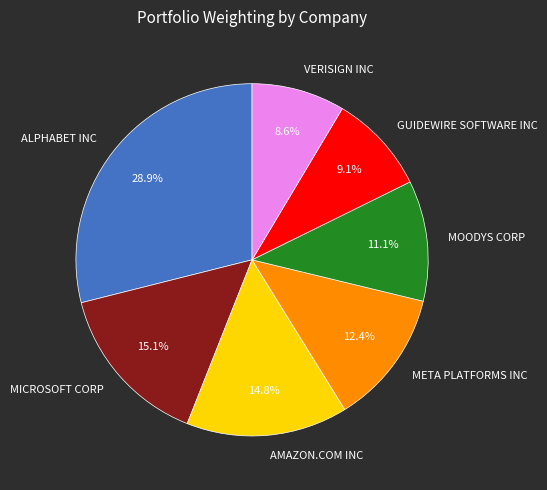

Approximately how many times larger is the value at AMAZON.COM INC compared to MICROSOFT CORP?

1.0